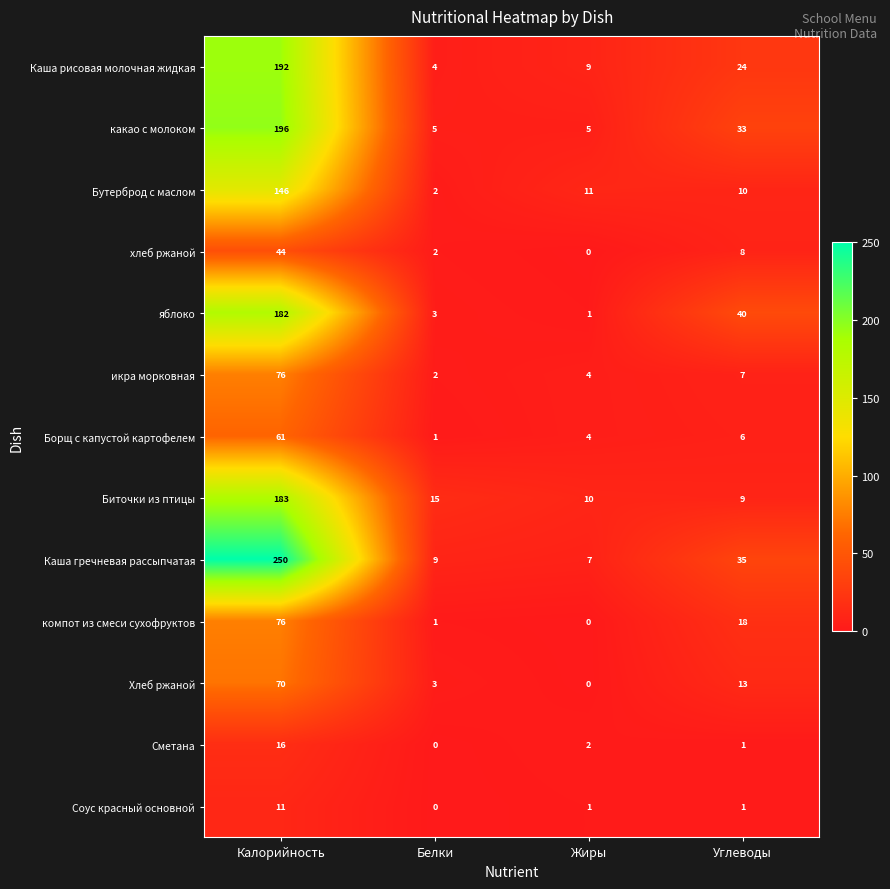

What is the maximum value for яблоко?

182